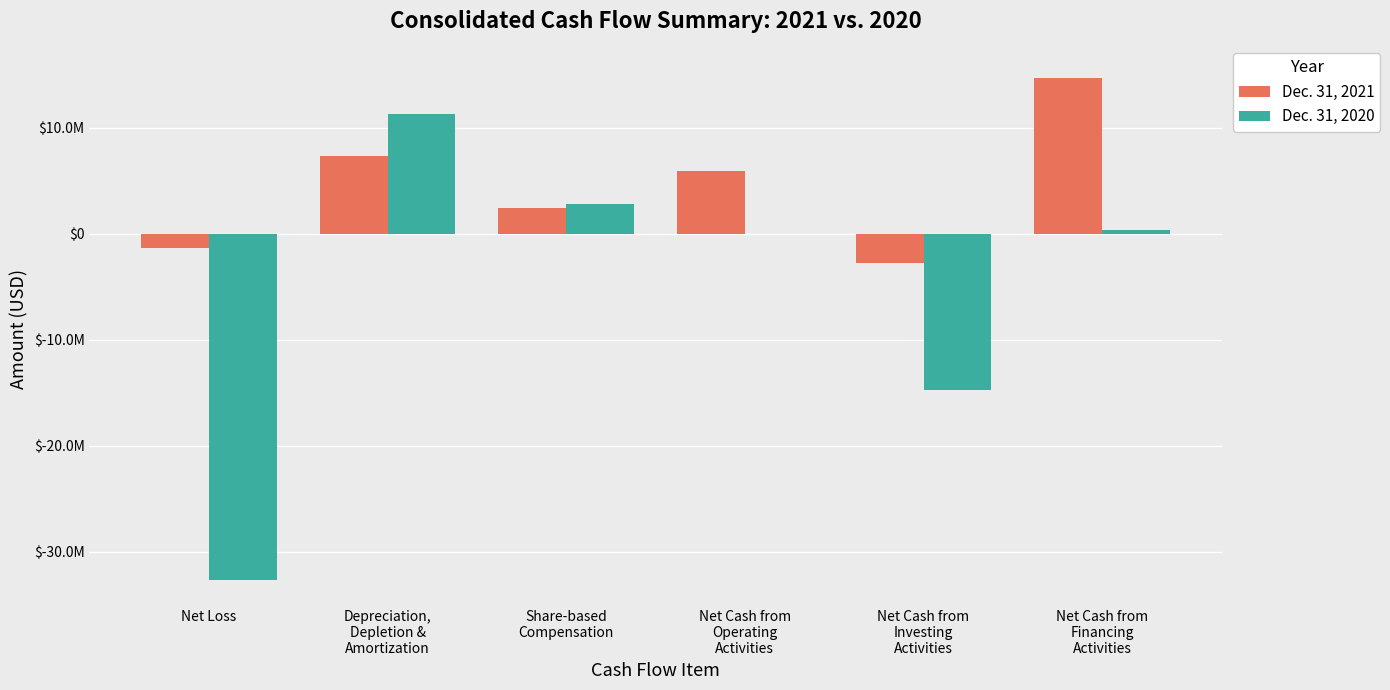

What is the label of the 1st bar from the left?

Net Loss